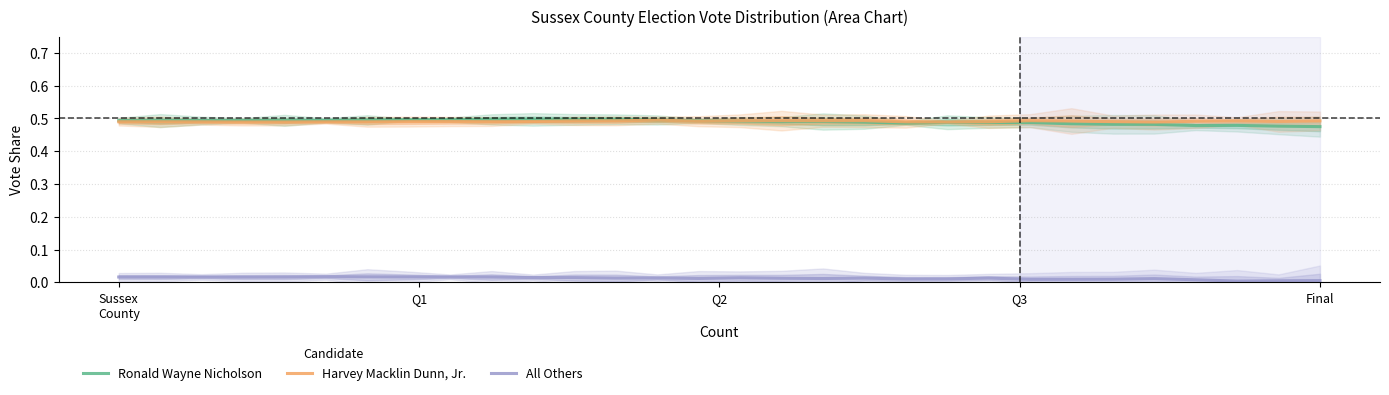

Count the number of categories in the chart.

30